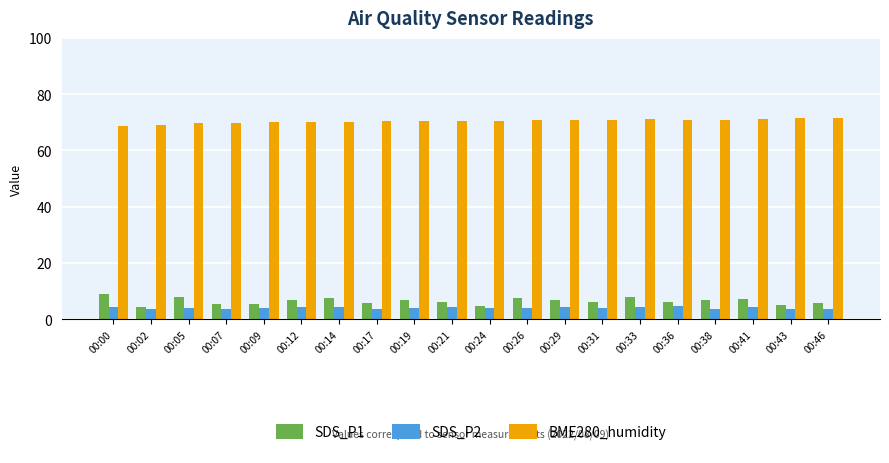

What is the difference between the second highest and second lowest values in the SDS_P1 series?

3.1